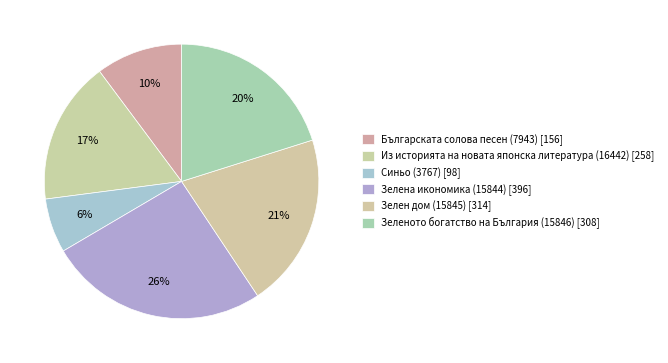

What is the largest slice in the pie chart?

Зелена икономика (15844)